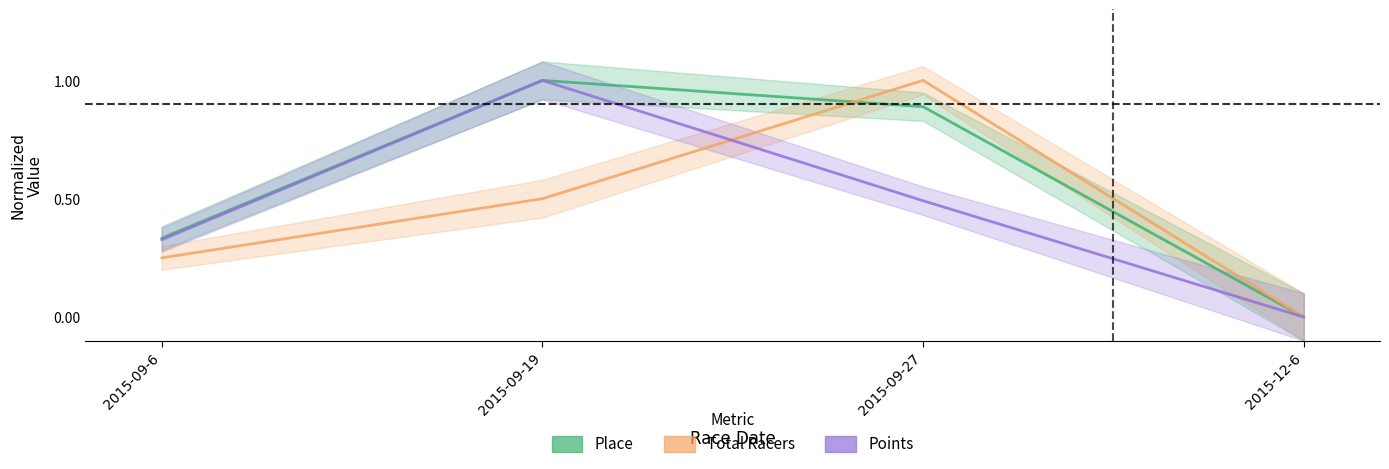

The Place series shows 0.3 at 2015-09-19. True or false?

False